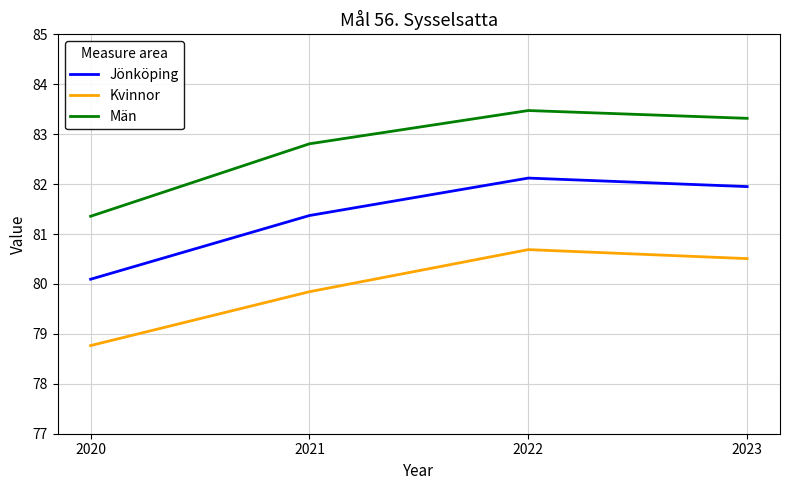

Does the chart display data point markers on the line(s)?

No